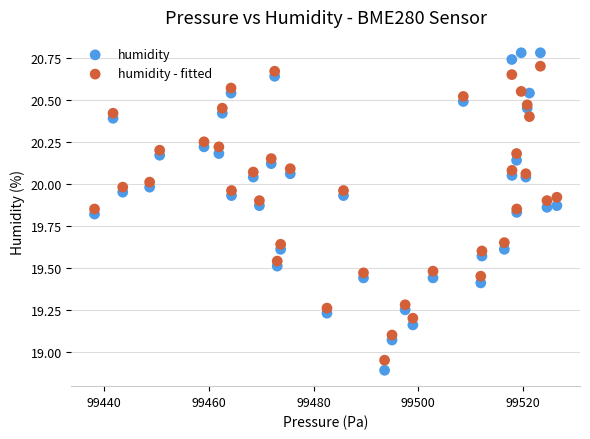

What is the X range (max minus min) for the scatter plot?

88.3